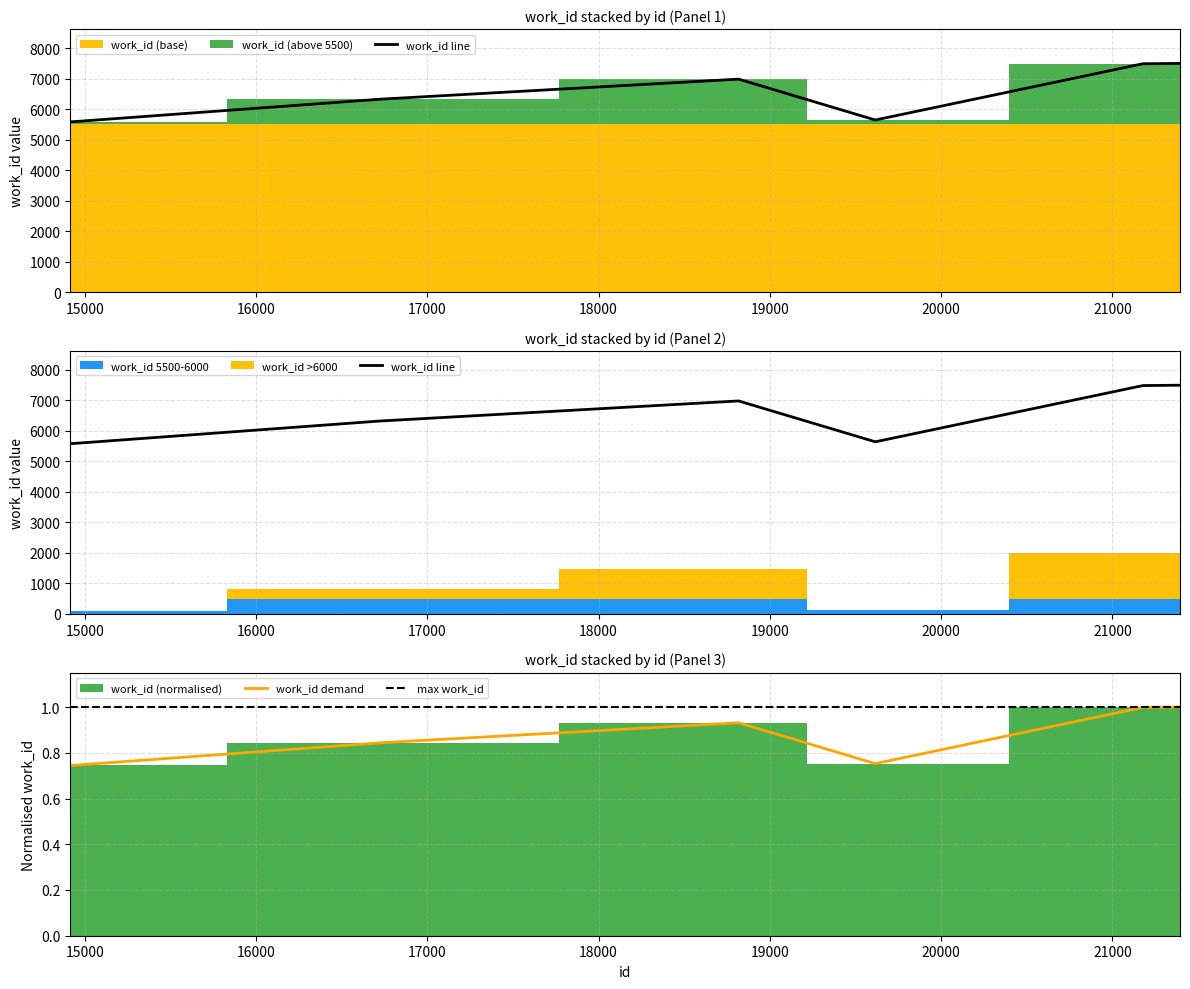

How many lines are shown in the chart?

3